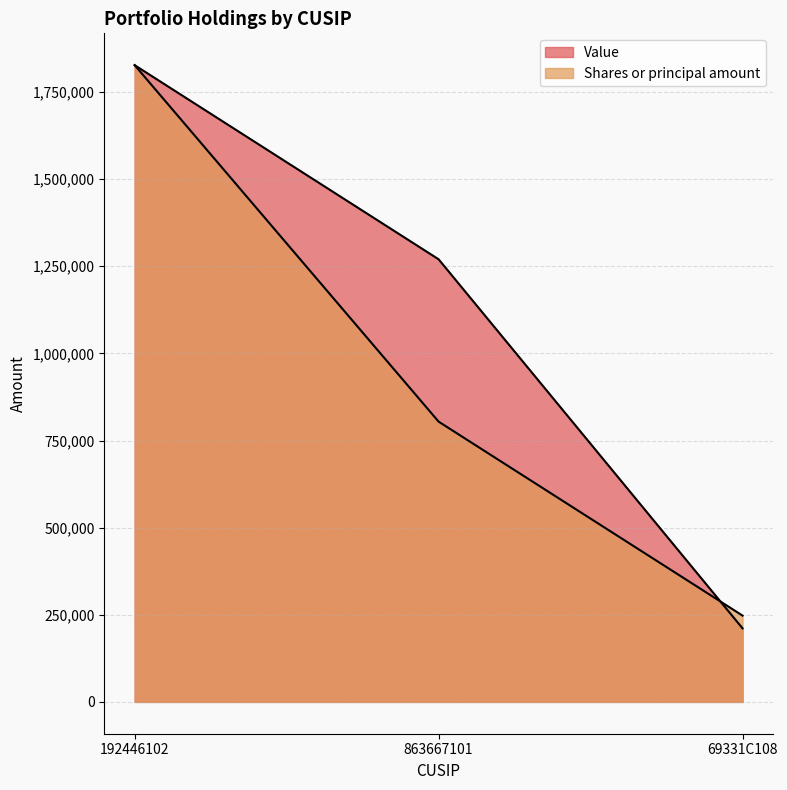

Is it true that Shares or principal amount equals 477207.7 at 192446102?

False